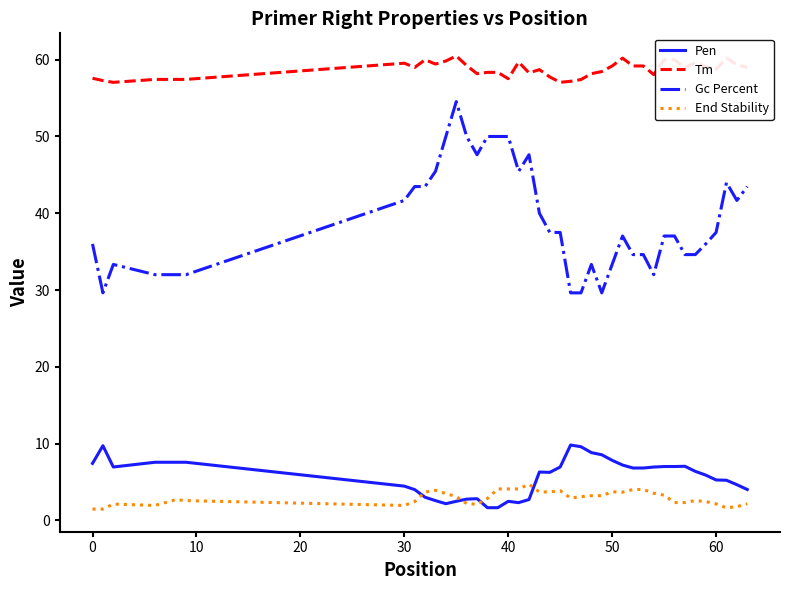

True or false: Gc Percent and Pen intersect in this chart.

False